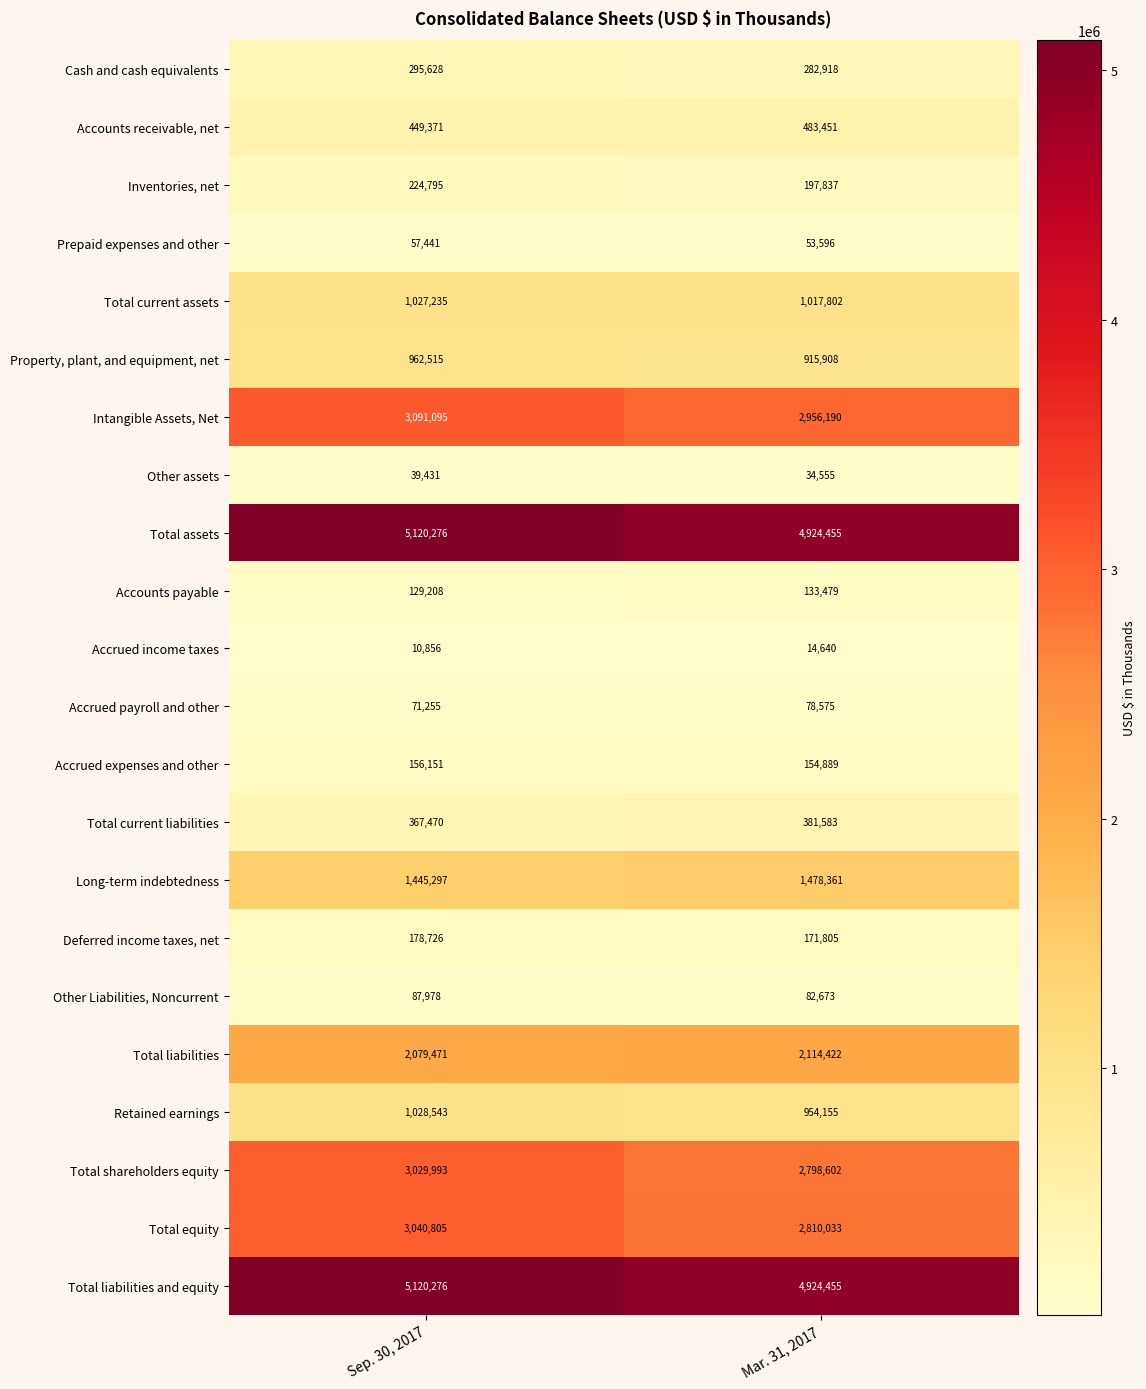

True or false: Intangible Assets, Net has a value of 5026221 at Sep. 30, 2017.

False